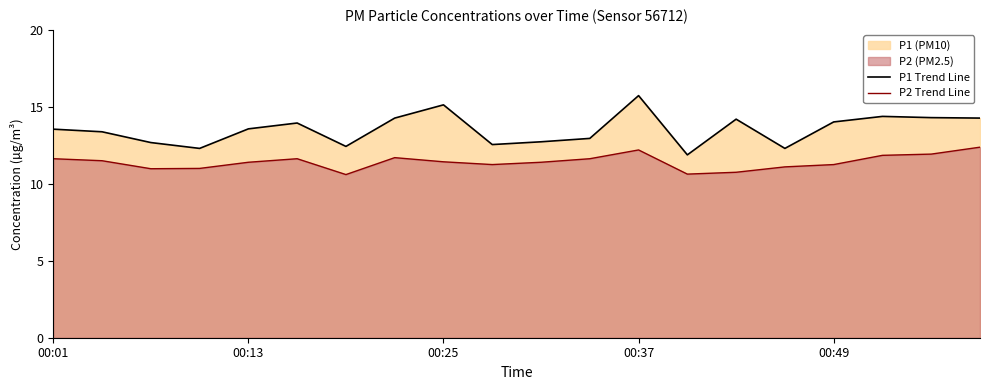

What is the highest value of the P1 Trend Line series?

15.7